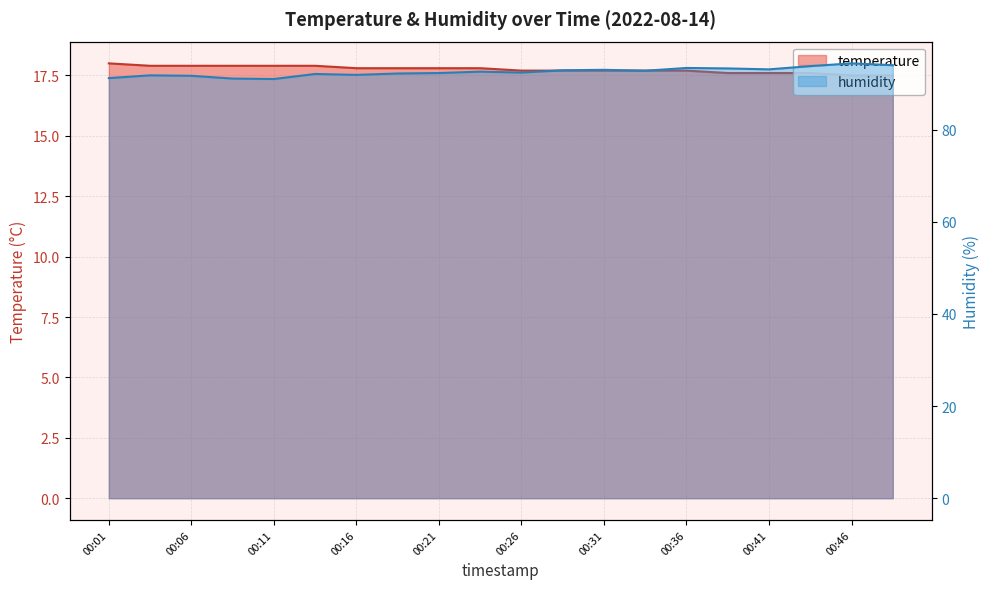

At how many categories does at least one series exceed 89?

20